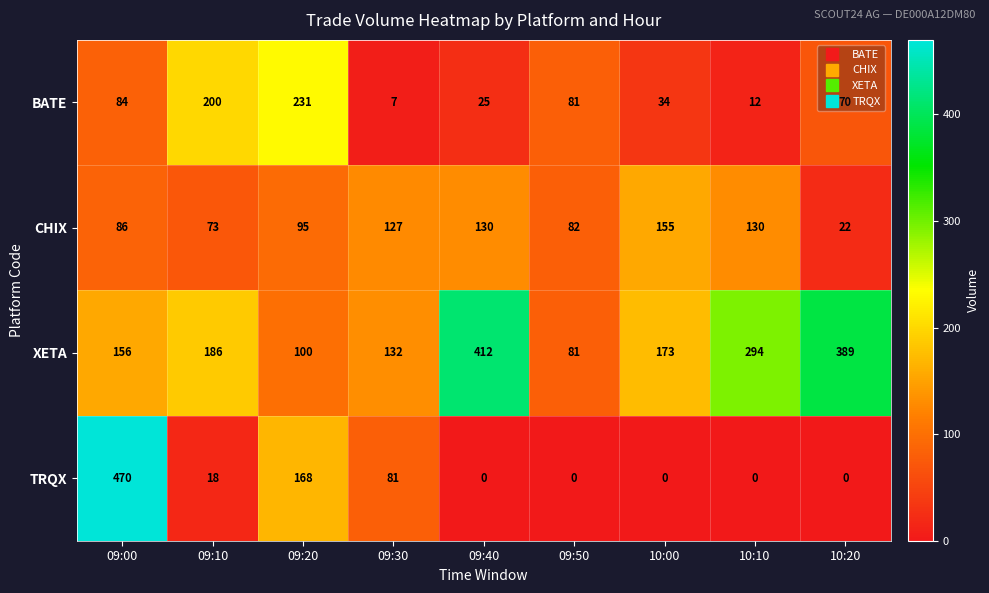

At which category is the sum across all series the highest?

09:00